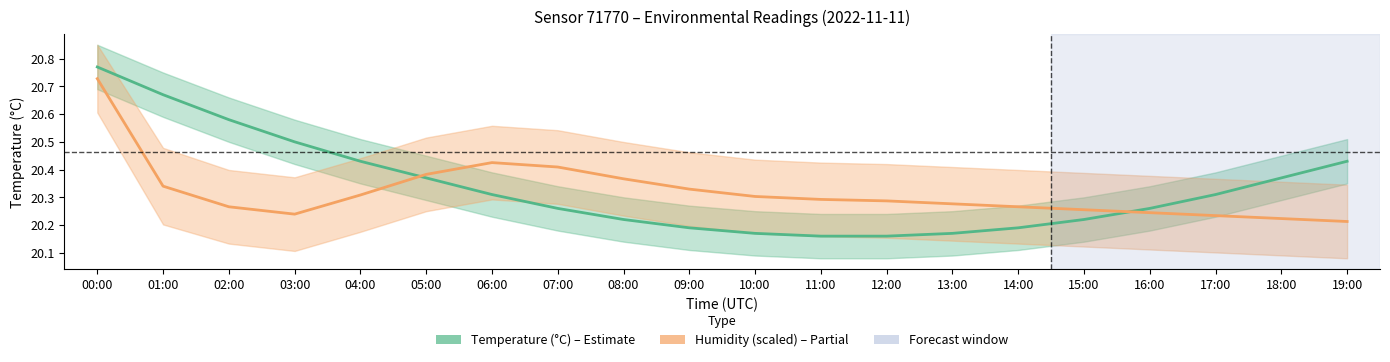

What is the average value of the Temperature (°C) series?

20.3